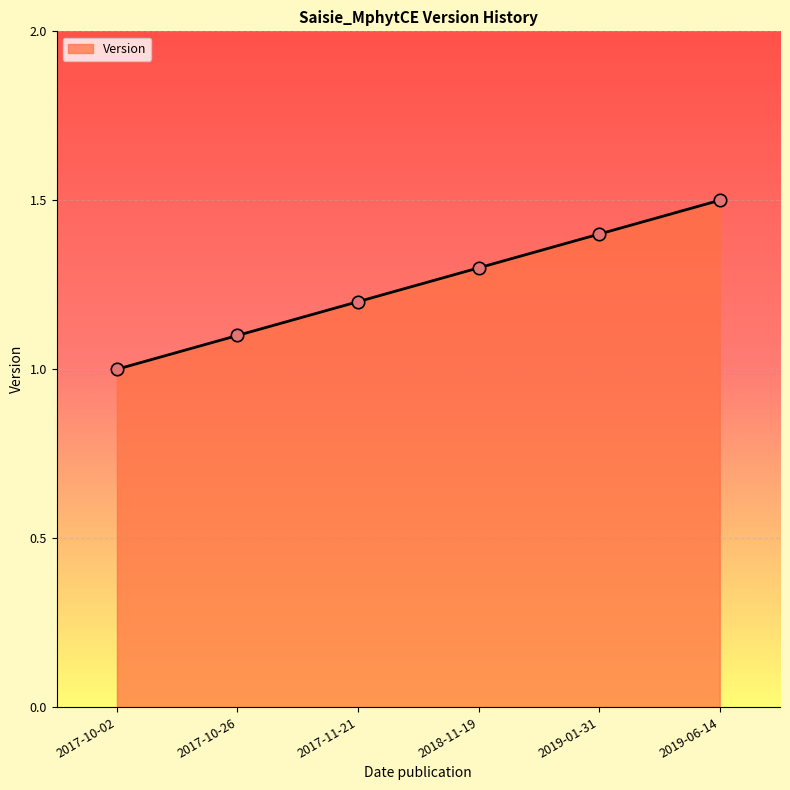

Between 2017-11-21 and 2017-10-02, which is larger?

2017-11-21